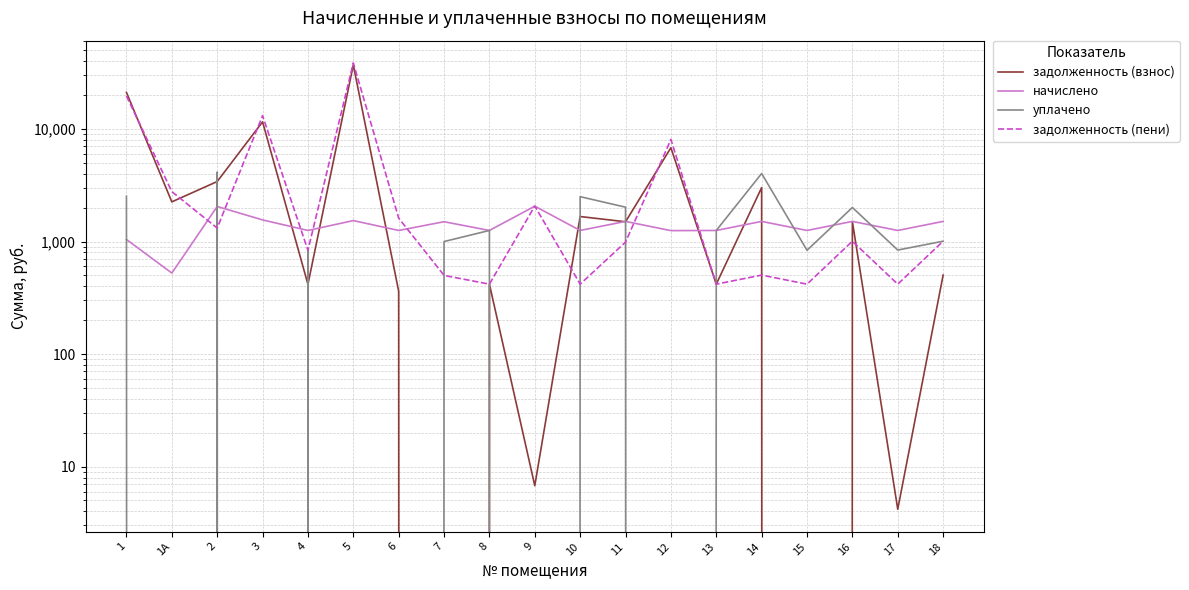

Reading left to right, what are all the values shown in this chart?

задолженность (взнос): 1=21133.1	1А=2250.7	2=3412.5	3=11572.3	4=416.8	5=37058.3	6=361.5	7=0.0	8=417.9	9=6.8	10=1667.6	11=1498.1	12=6817.1	13=417.9	14=3015.3	15=0.0	16=1503.0	17=4.2	18=503.1
начислено: 1=1043.2	1А=524.5	2=2047.5	3=1556.1	4=1253.8	5=1534.7	6=1253.8	7=1499.5	8=1253.8	9=2061.2	10=1253.8	11=1509.3	12=1250.0	13=1253.8	14=1509.3	15=1253.8	16=1509.3	17=1253.8	18=1509.3
уплачено: 1=2526.2	1А=0.0	2=4142.0	3=0.0	4=834.7	5=0.0	6=0.0	7=999.7	8=1253.8	9=0.0	10=2503.5	11=2019.6	12=0.0	13=1253.8	14=4021.6	15=835.9	16=2006.2	17=840.1	18=1006.2
задолженность (пени): 1=19650.1	1А=2775.3	2=1318.0	3=13128.4	4=835.9	5=38592.9	6=1615.4	7=499.9	8=417.9	9=2067.9	10=417.9	11=987.8	12=8067.0	13=417.9	14=503.1	15=417.9	16=1006.2	17=417.9	18=1006.2